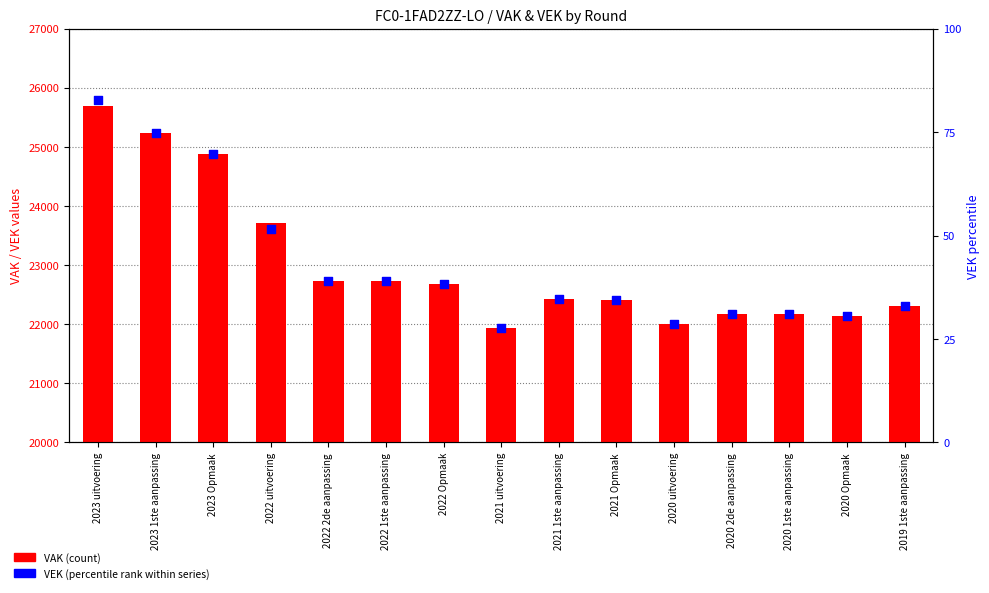

Which series has the largest Y range (max minus min)?

VAK